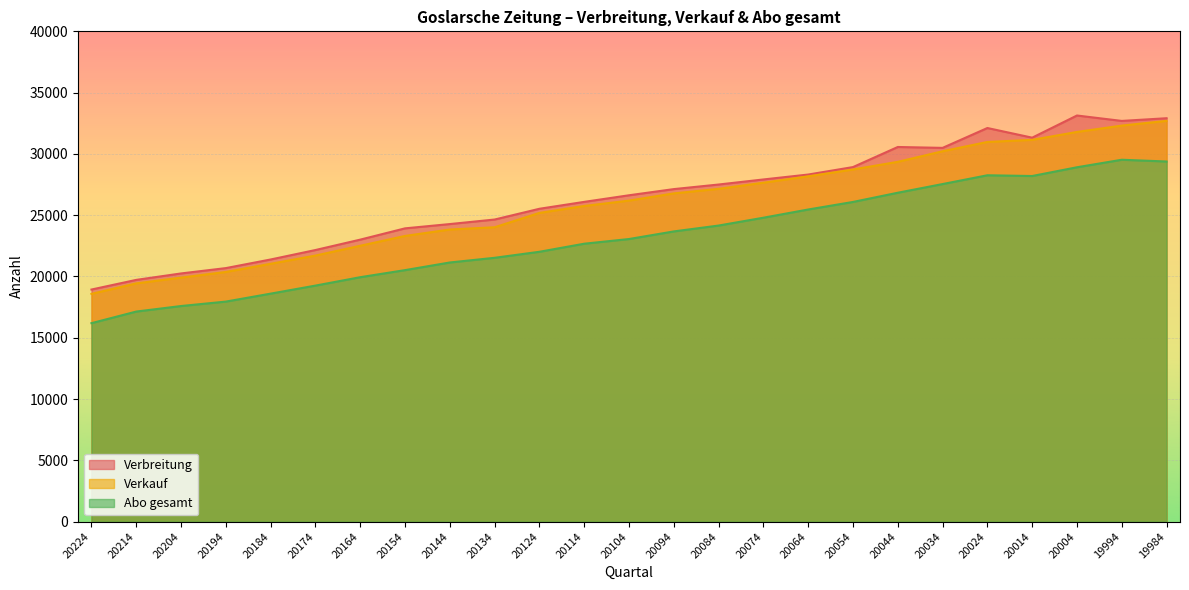

What is the difference between the Abo gesamt values at 20084 and 20204?

6566